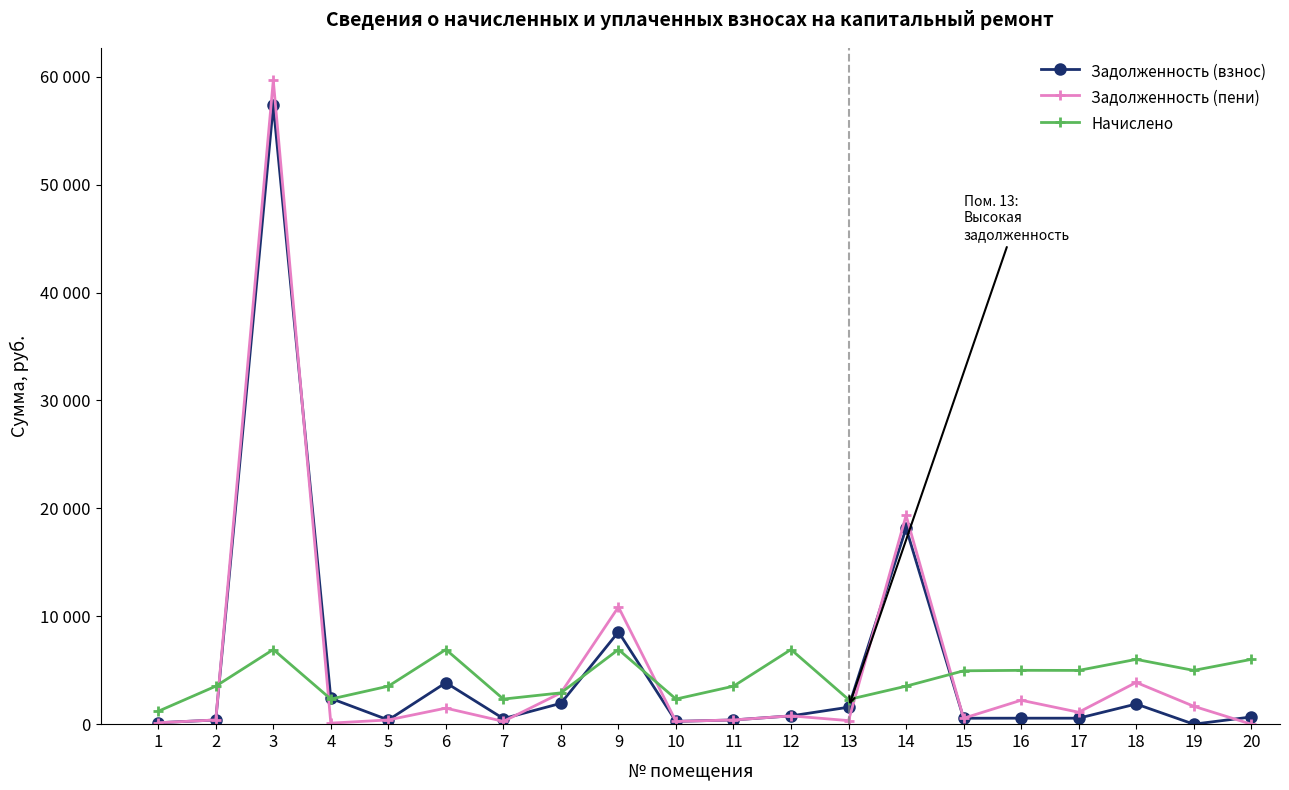

In Задолженность (взнос), how many points are higher than both neighbors (excluding endpoints)?

6